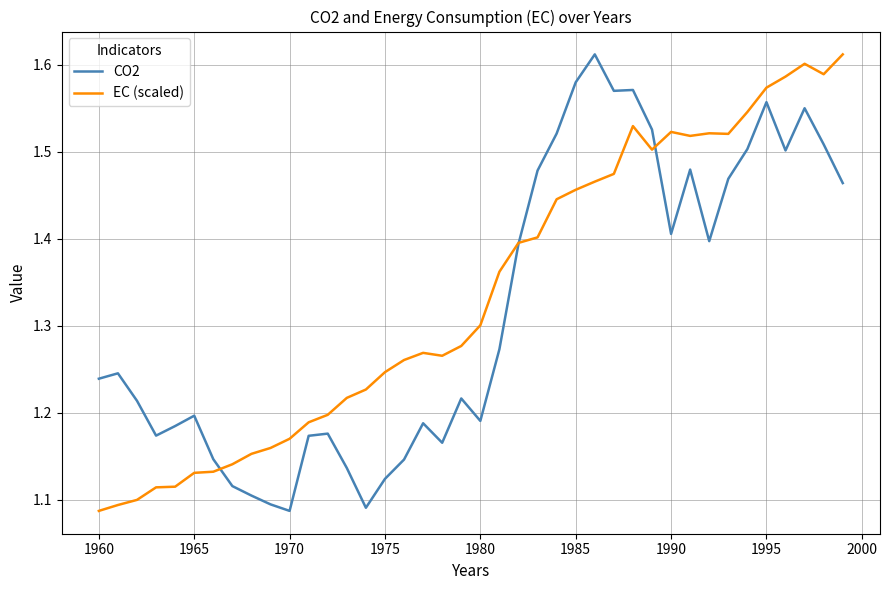

The value of CO2 at 1990 is 0.3. True or false?

False